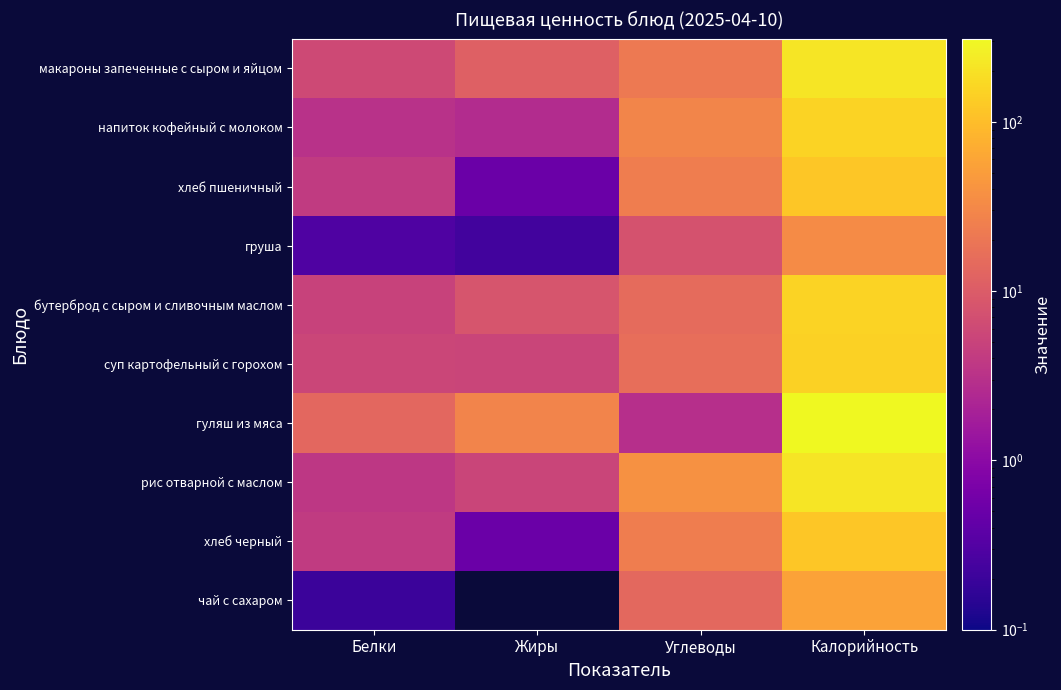

Which series has the largest total across all categories?

гуляш из мяса